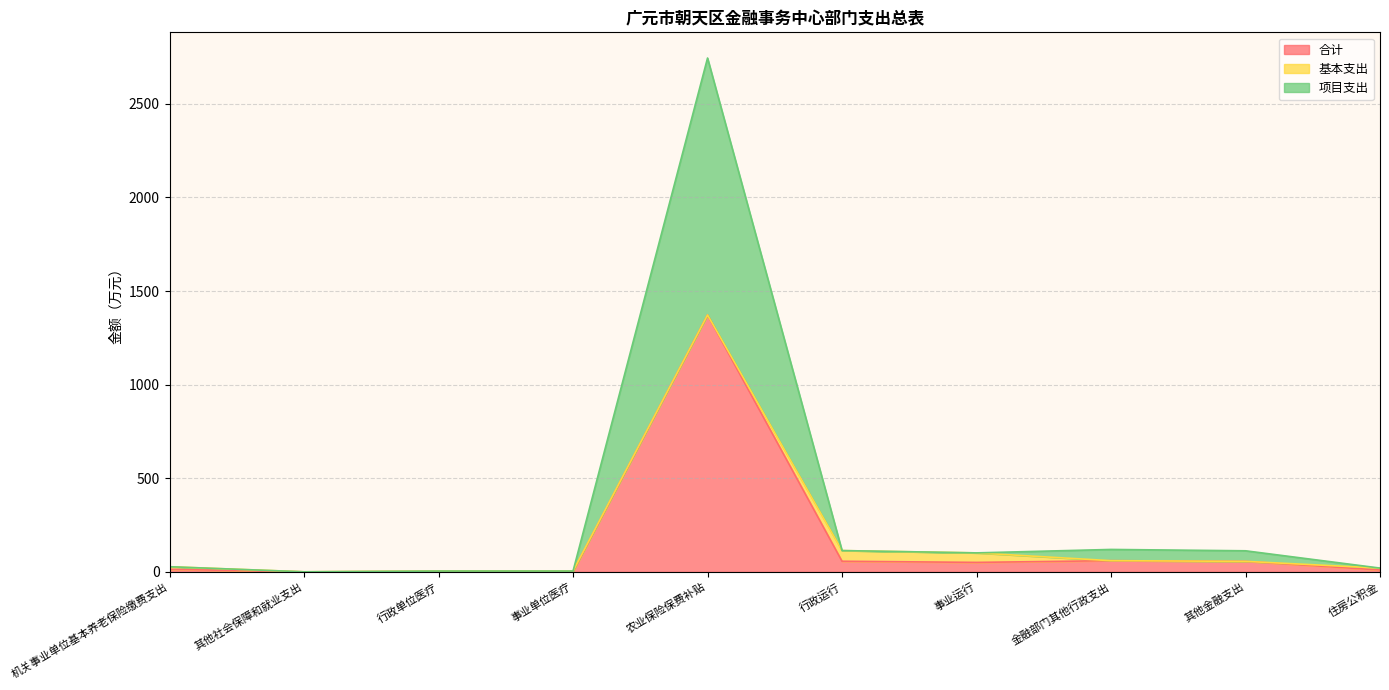

How many data points in 合计 are less than 50?

5